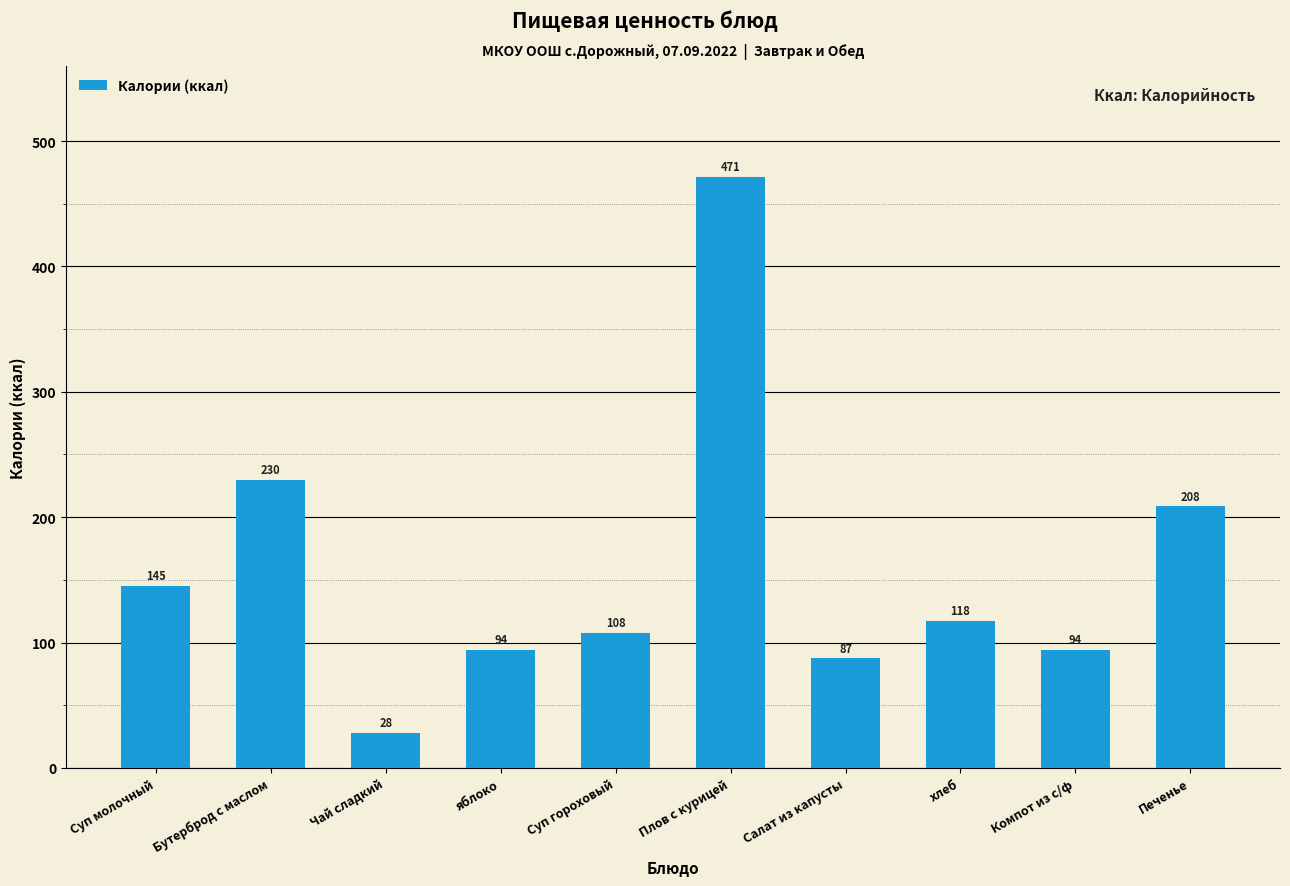

What is the label of the 5th bar from the left?

Суп гороховый